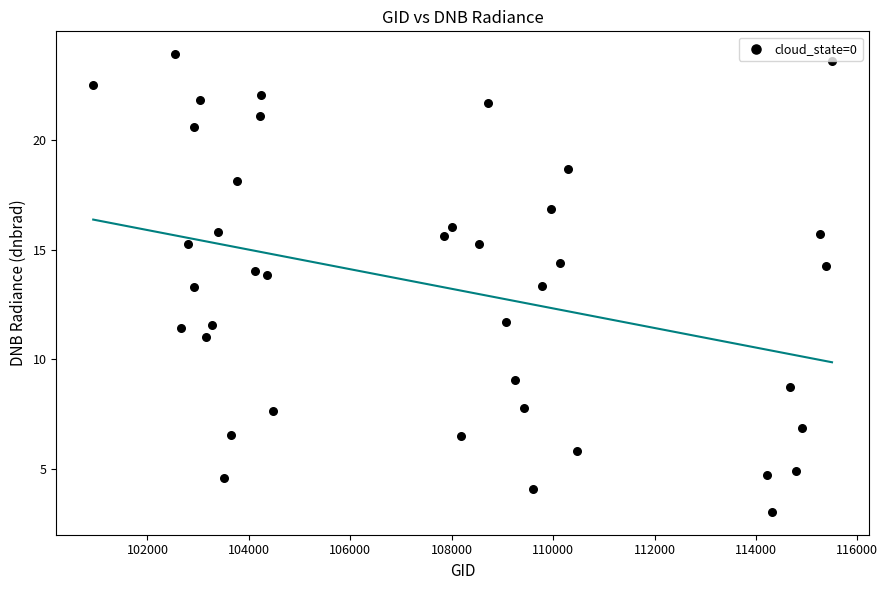

What is the range of Y values (max minus min)?

20.9